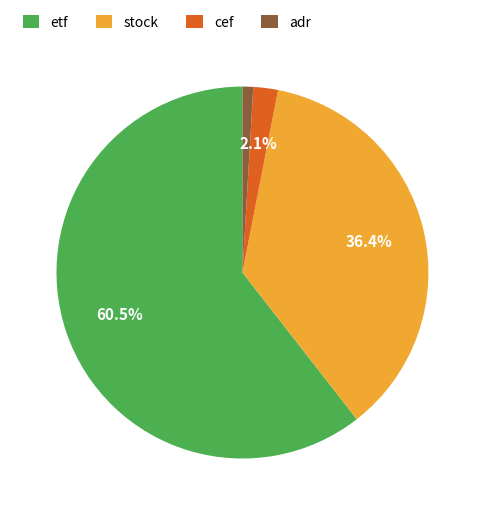

Rank the categories by value from lowest to highest.

adr, cef, stock, etf